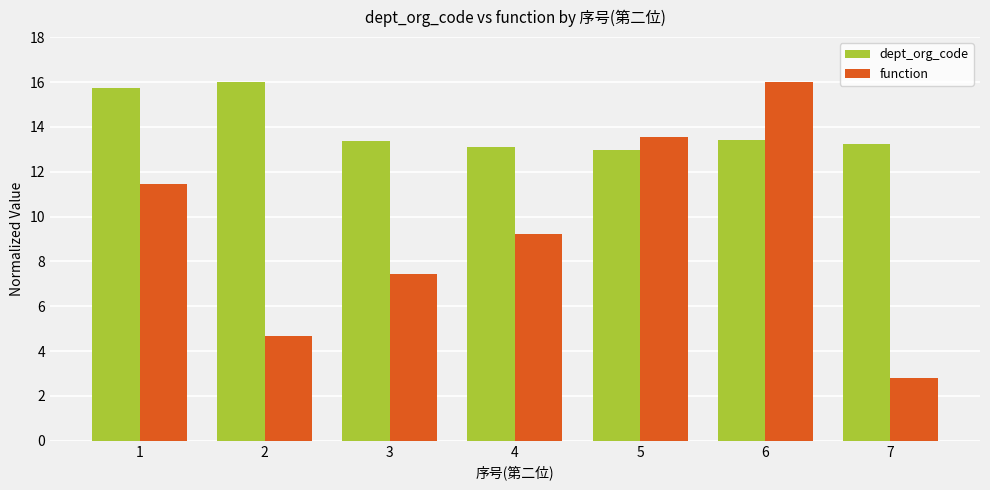

What is the difference between the second highest and minimum values in the dept_org_code series?

2.8